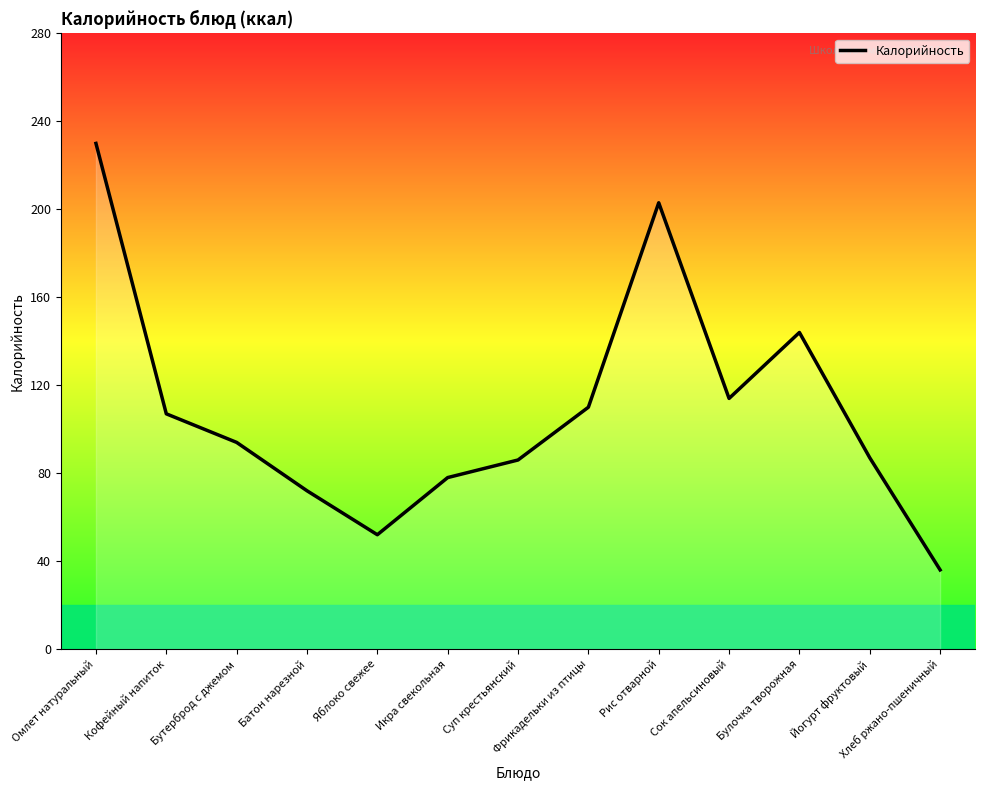

What is the difference between the second highest and minimum values?

167